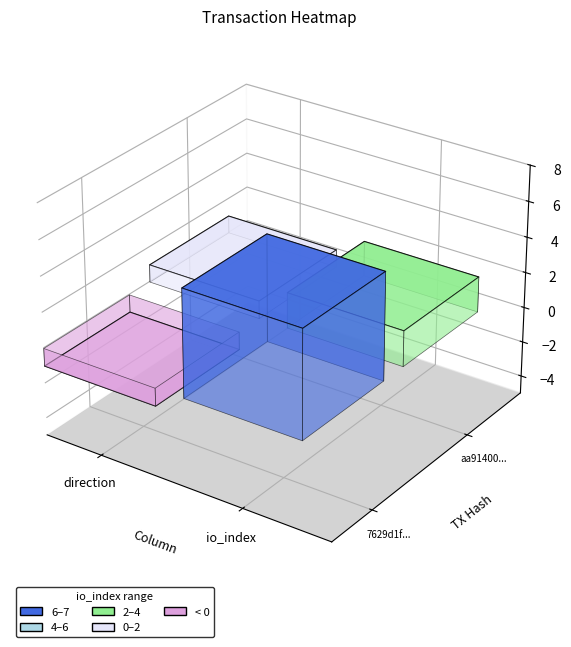

The value of 7629d1fd04ea6b6a81102916b79ce6e891aad1e at 1 is 3. True or false?

False